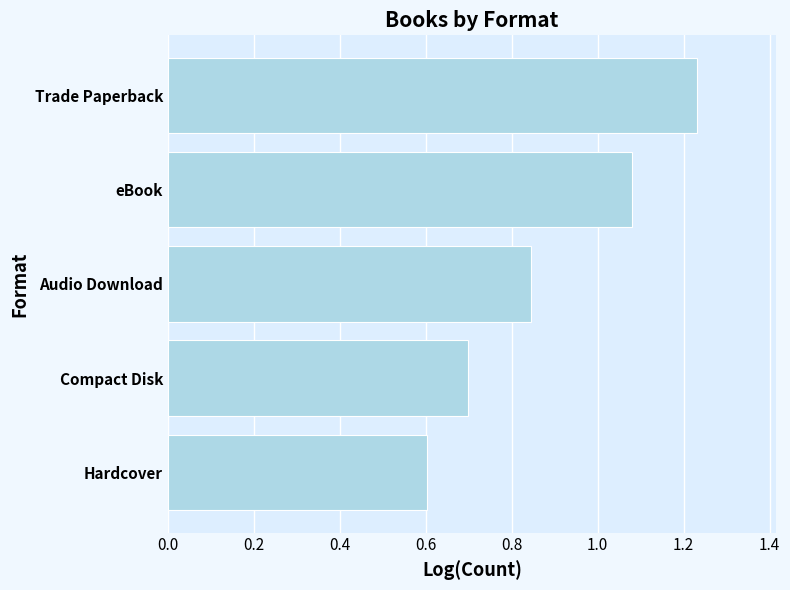

How many values are between 0 and 1?

3